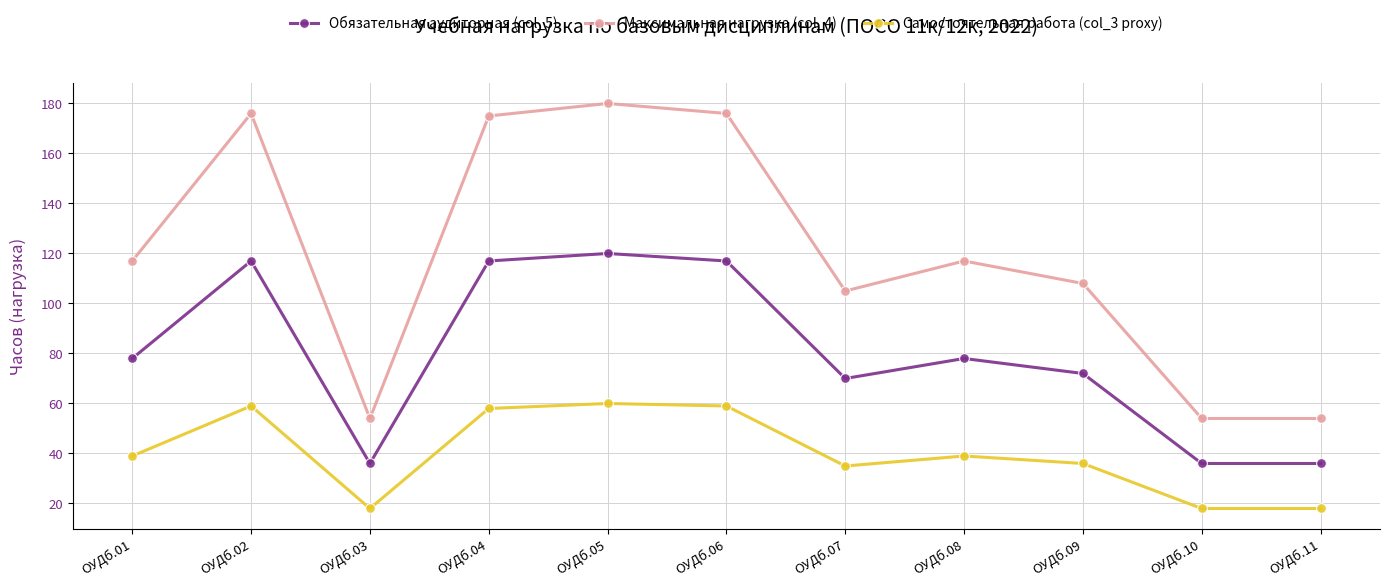

True or false: Самостоятельная работа (col_3 proxy) and Максимальная нагрузка (col_4) intersect in this chart.

False